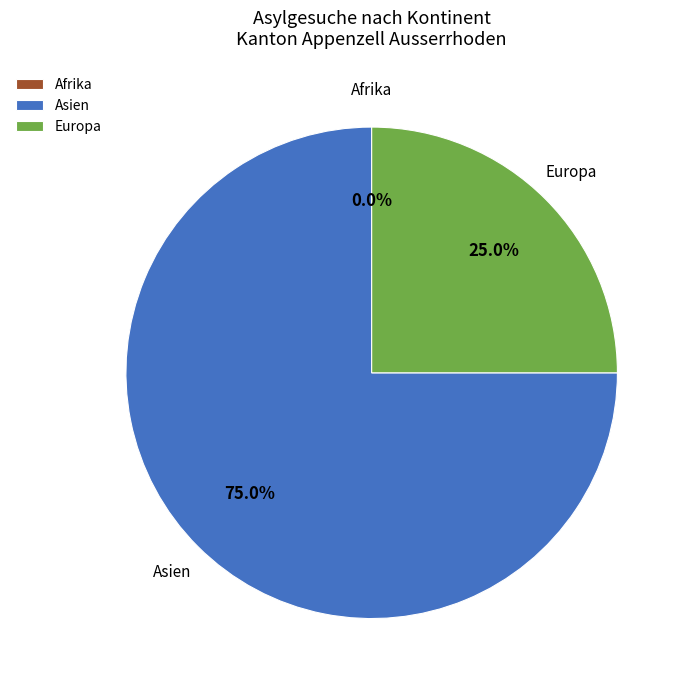

To the nearest percent, what is the average slice percentage?

33%